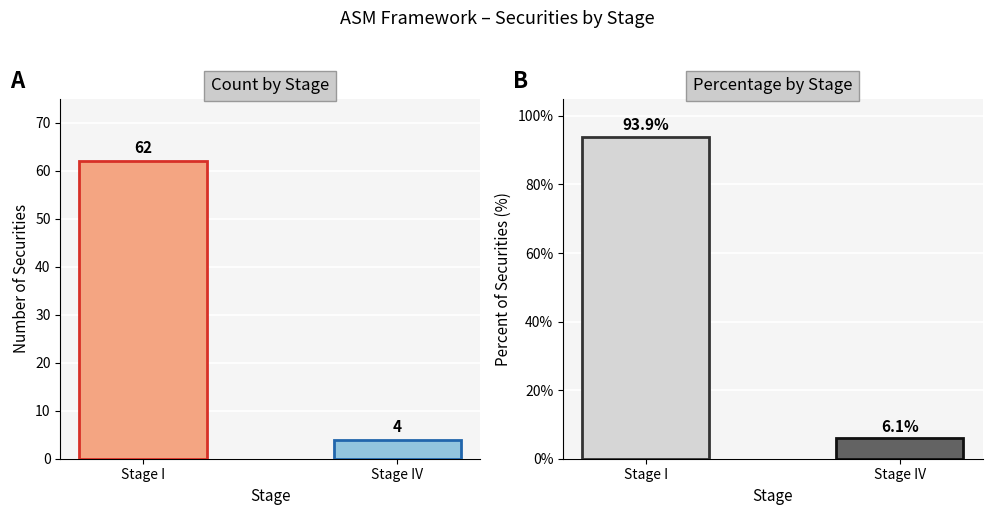

What is the value of the Percentage bar at the 2nd from the left?

6.1